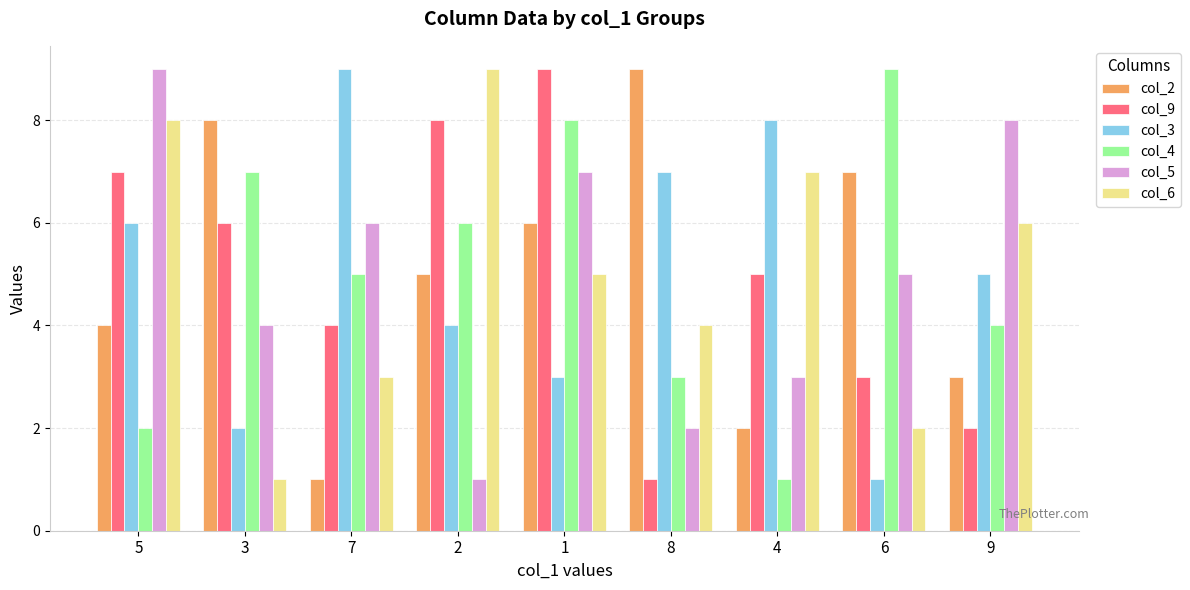

Is the value of col_6 at 2 greater than the value of col_4 at 4?

Yes